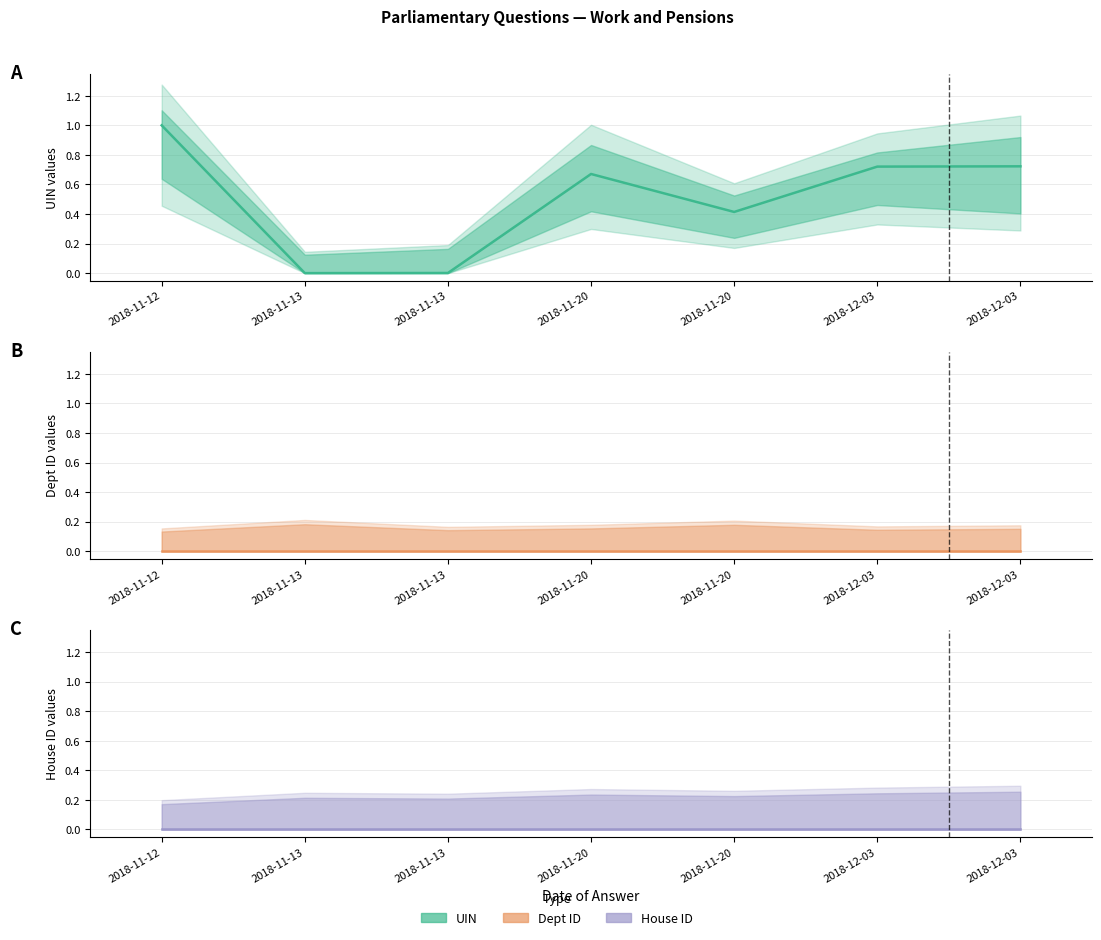

Does the chart have visible grid lines?

Yes